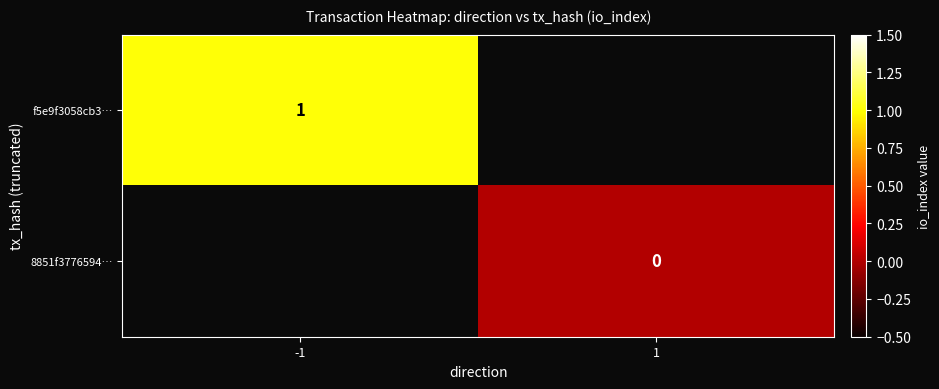

Is the value of 8851f3776594… at 1 greater than the value of f5e9f3058cb3… at -1?

No